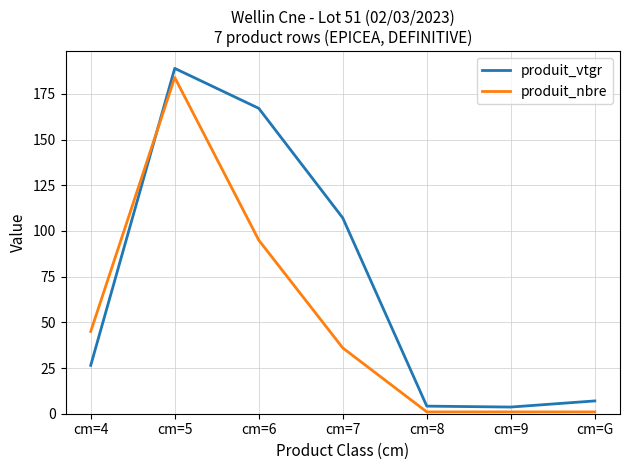

Which label corresponds to the largest value in the chart?

cm=5